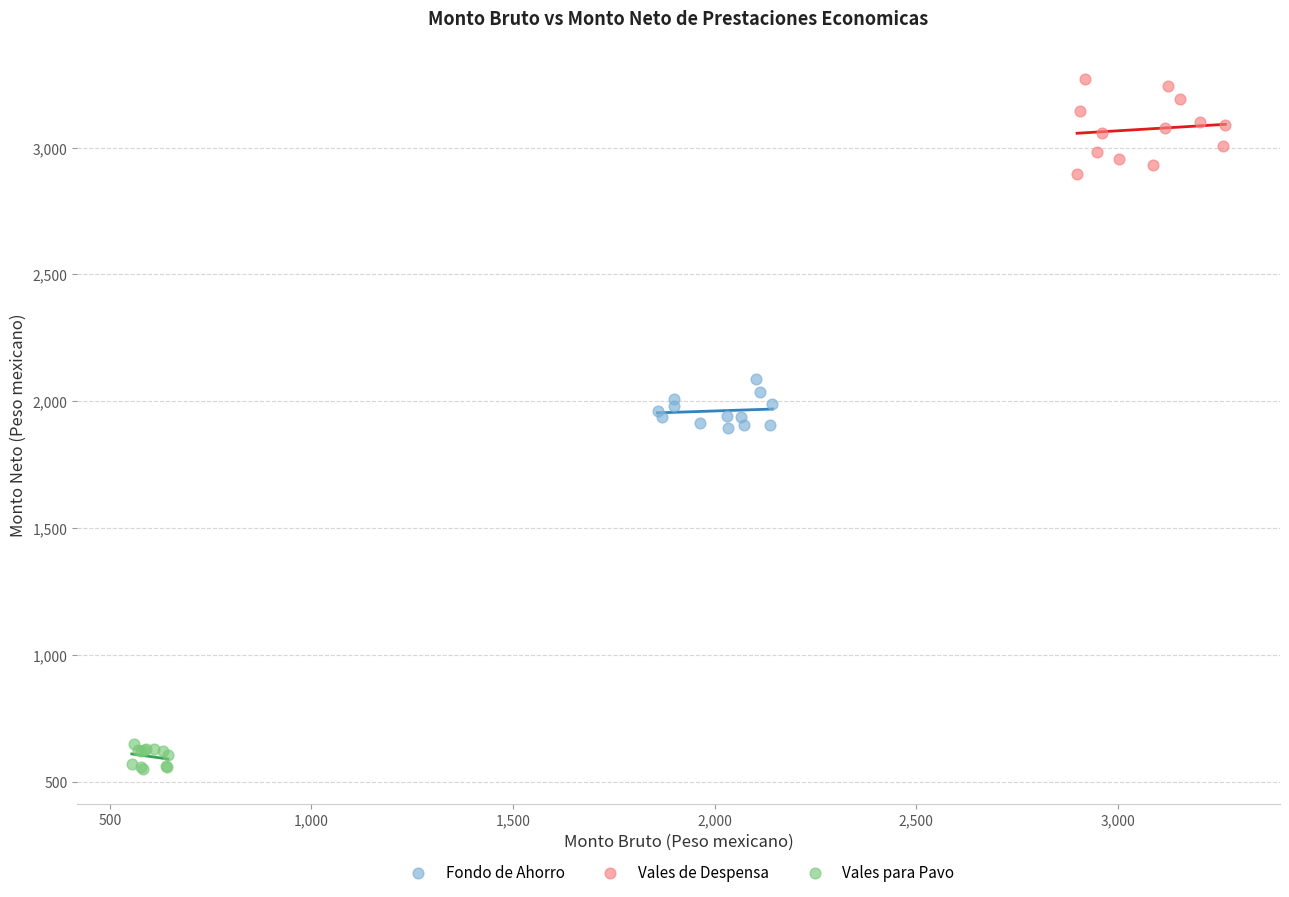

Which series has the widest spread of Y values?

Vales de Despensa